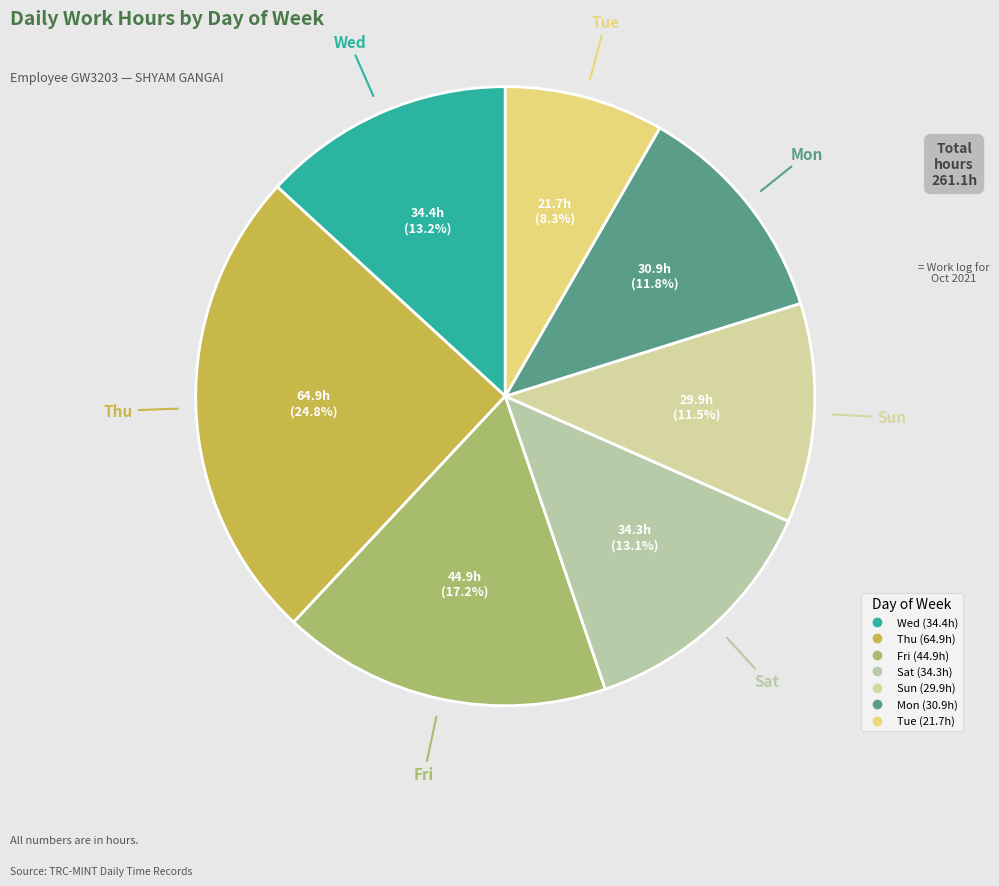

How many segments does this pie chart have?

7